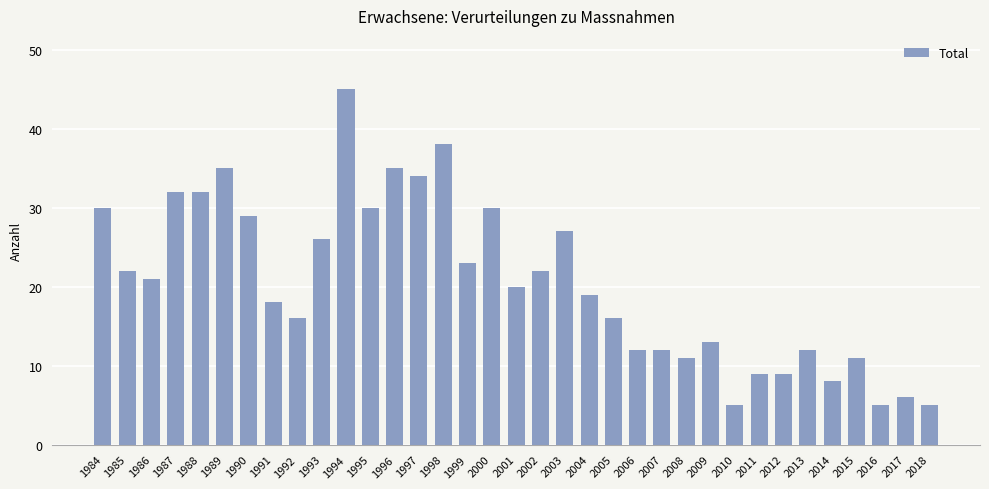

What is the difference between the maximum and second lowest values?

40